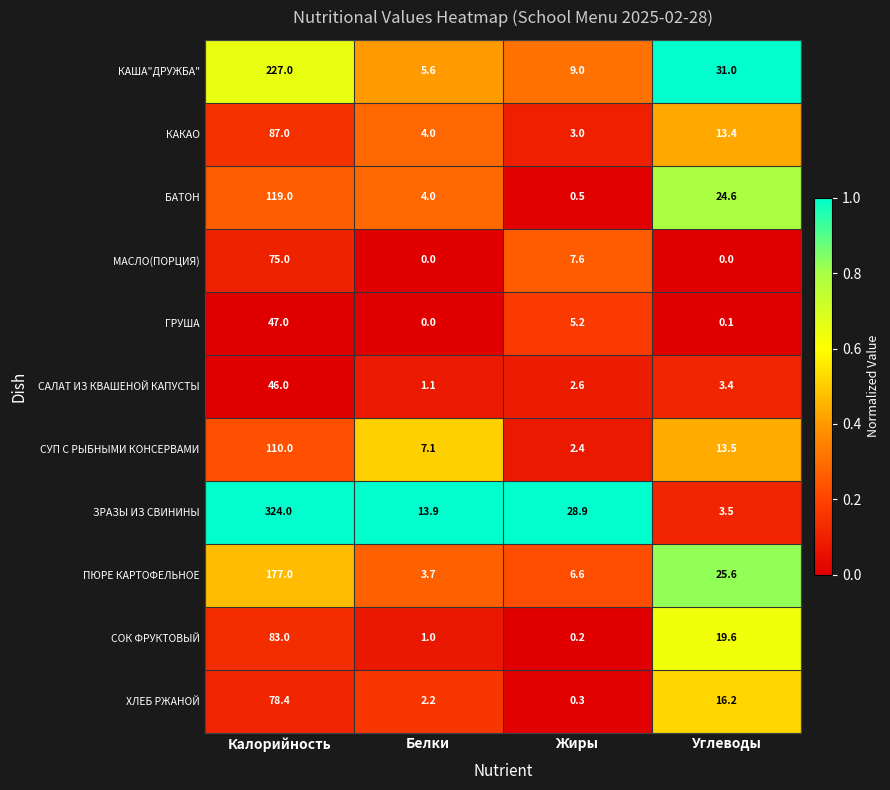

What is the spread (max minus min) of values at Жиры?

28.7